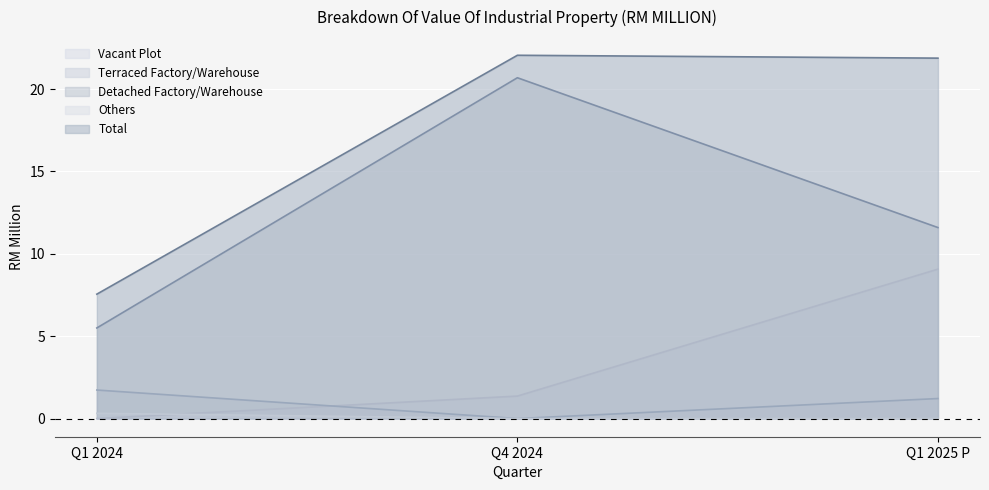

What is the greatest value displayed?

22.1